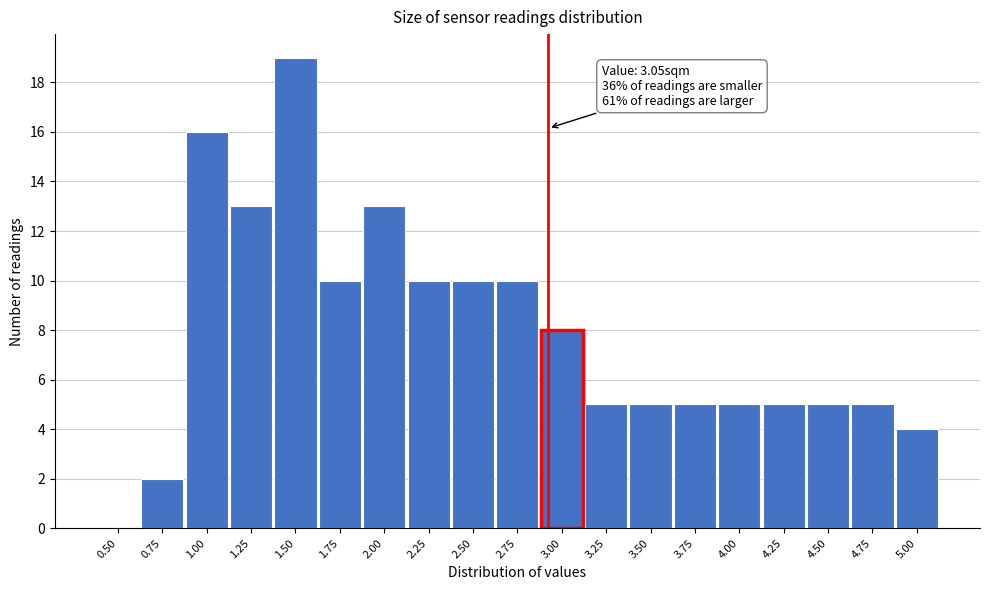

Reading right to left, transcribe all the data shown in this chart.

5.00=4	4.75=5	4.50=5	4.25=5	4.00=5	3.75=5	3.50=5	3.25=5	3.00=8	2.75=10	2.50=10	2.25=10	2.00=13	1.75=10	1.50=19	1.25=13	1.00=16	0.75=2	0.50=0